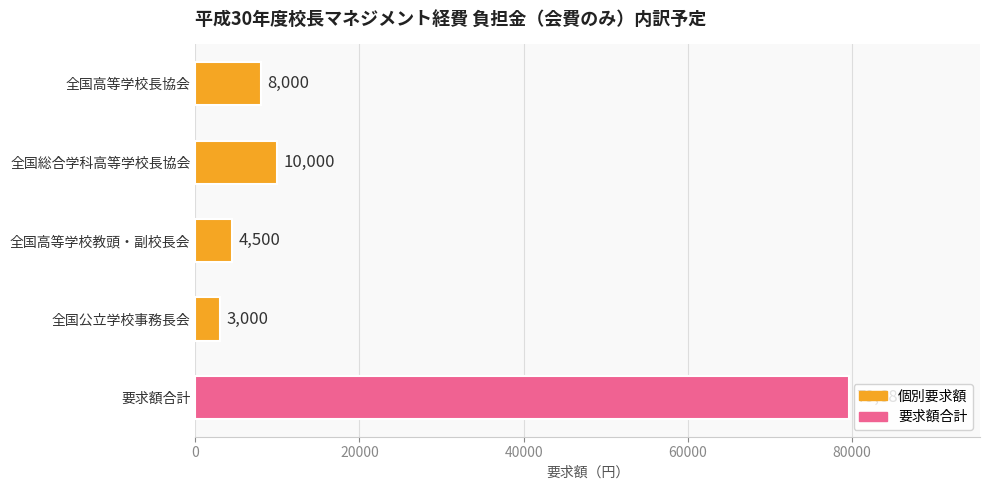

Reading bottom to top, what are all the values shown in this chart?

79680	3000	4500	10000	8000